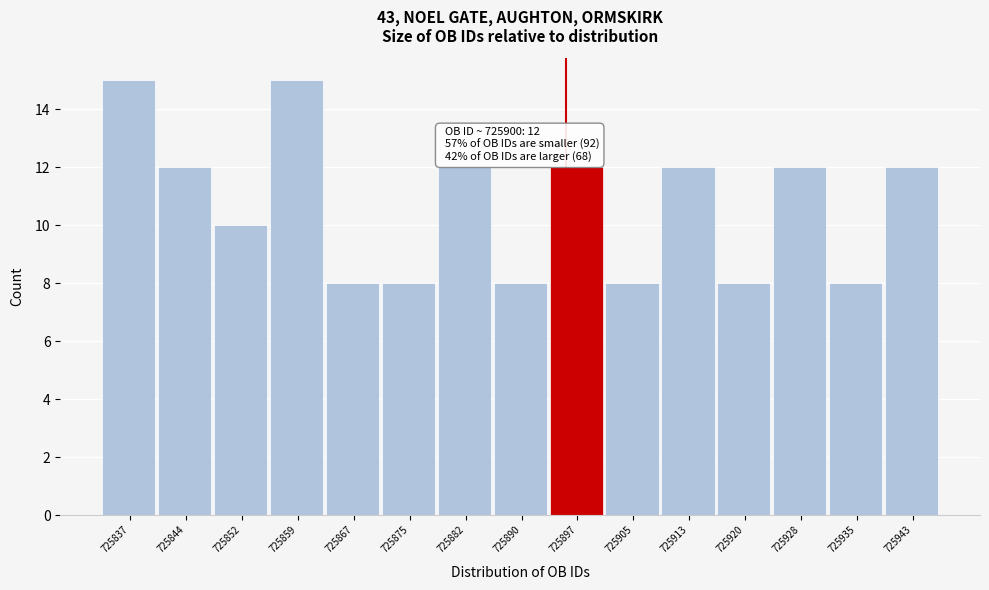

Reading left to right, transcribe all the data shown in this chart.

15	12	10	15	8	8	12	8	12	8	12	8	12	8	12